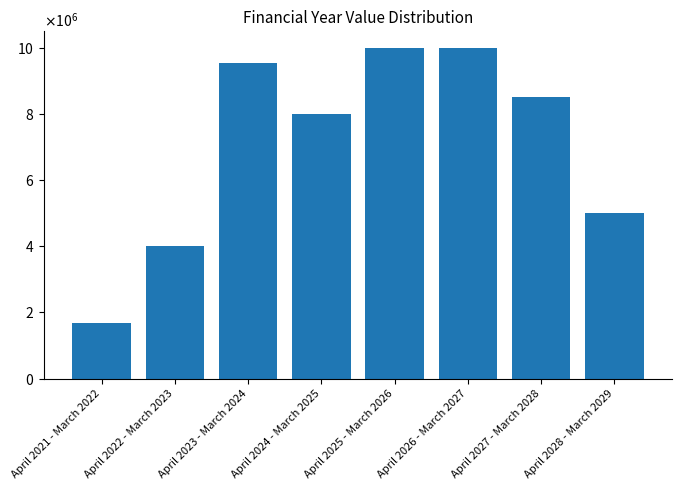

What is the label of the 4th bar from the right?

April 2025 - March 2026